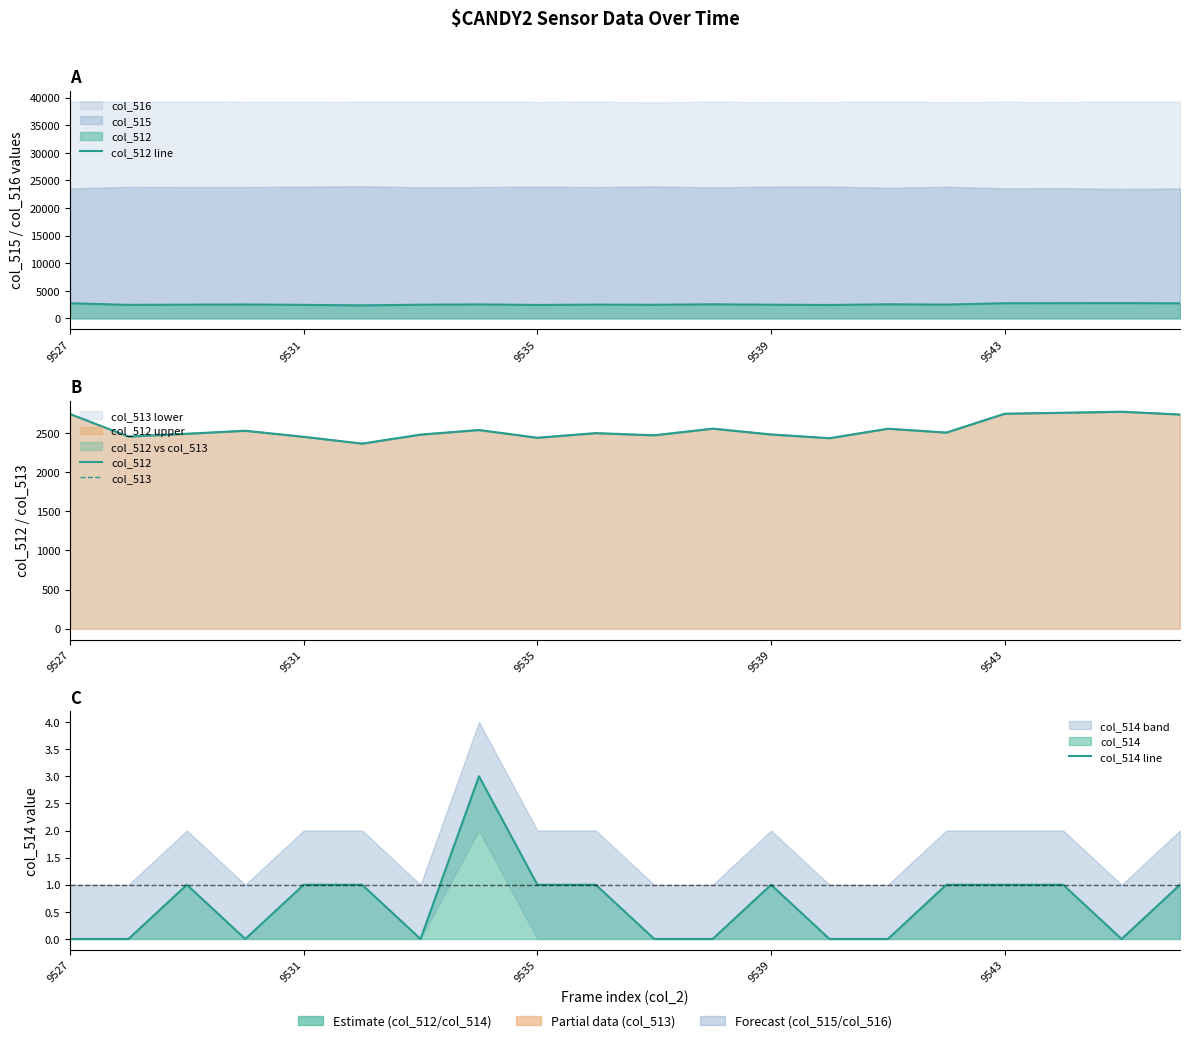

What is the sum of the col_512 line values at 9531 and 14?

5008